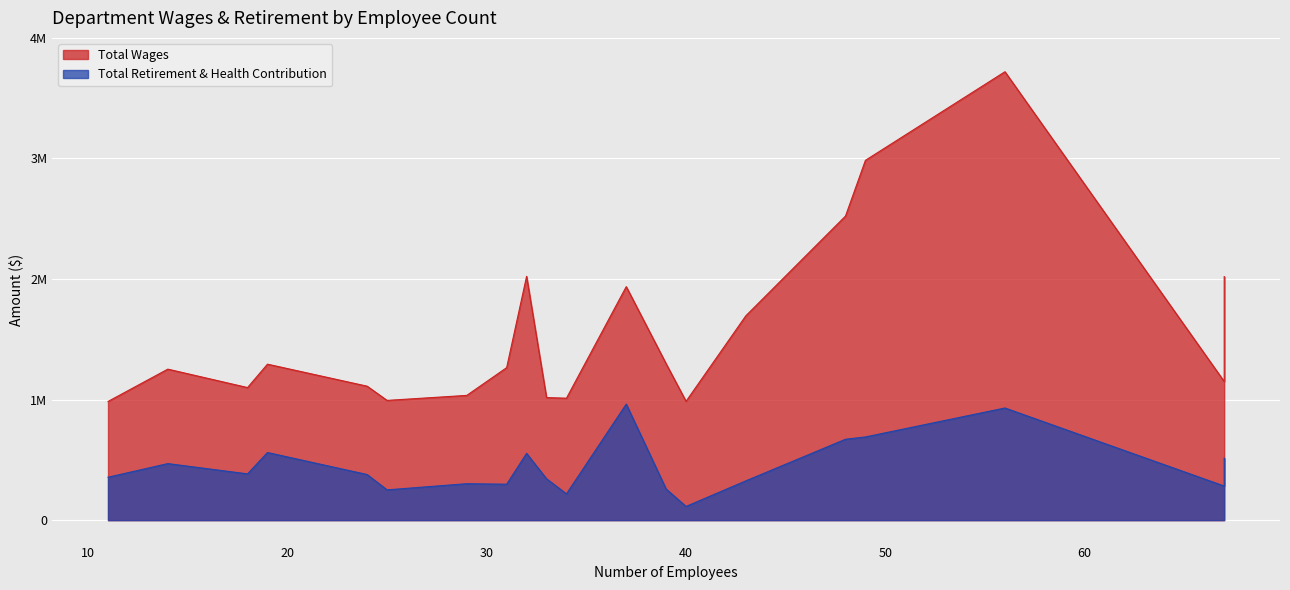

What is the sum of all Total Retirement & Health Contribution values?

8866251